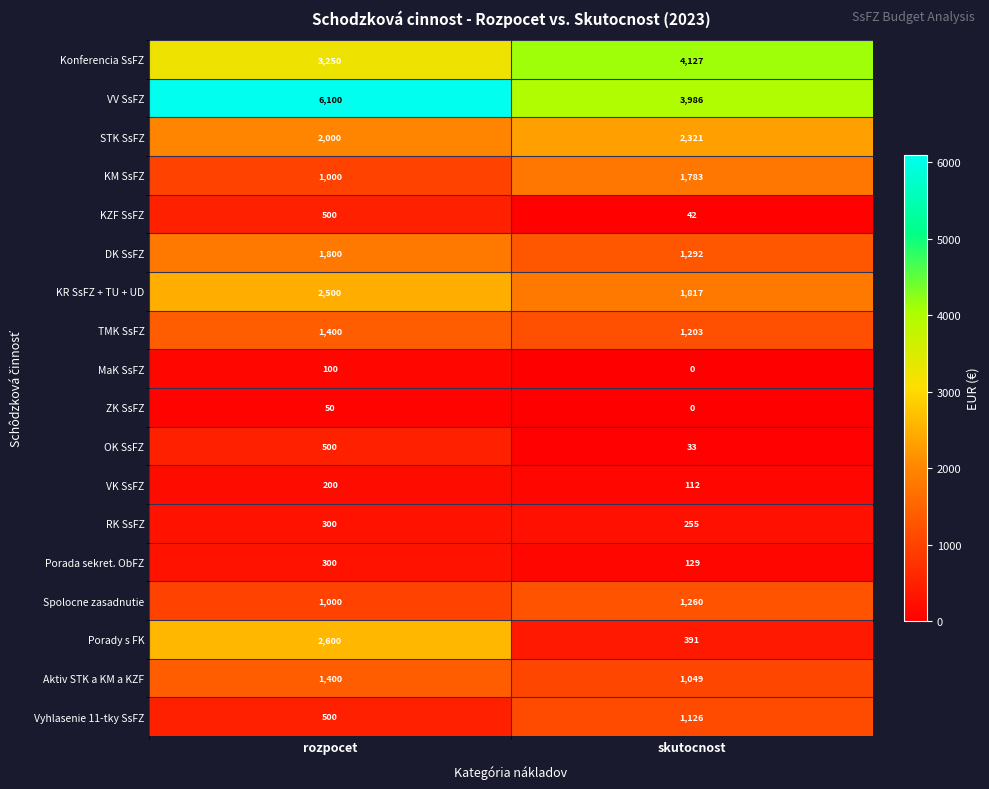

What is the spread (max minus min) of values at rozpocet?

6050